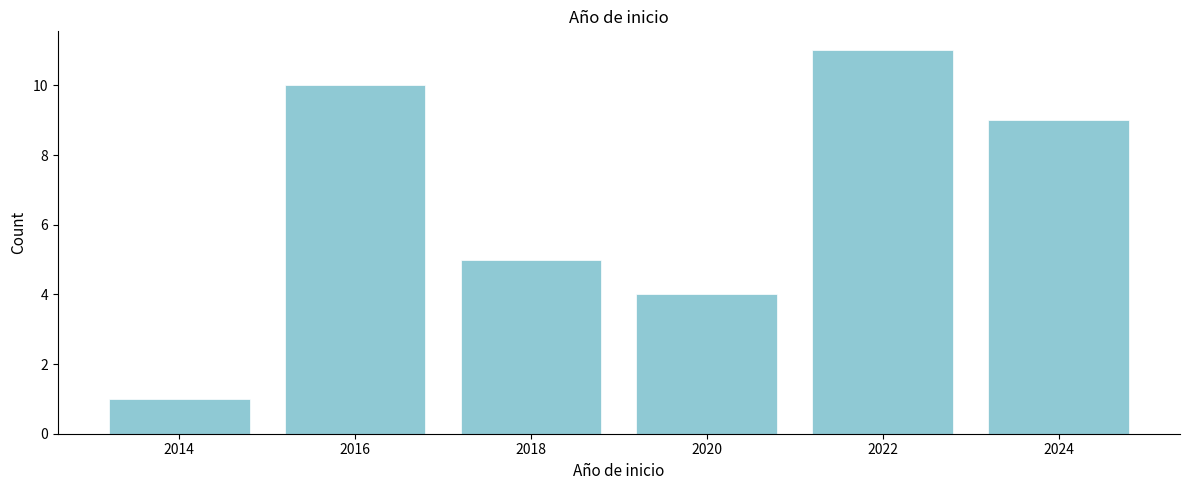

Reading left to right, list all the values displayed in this chart.

1	10	5	4	11	9